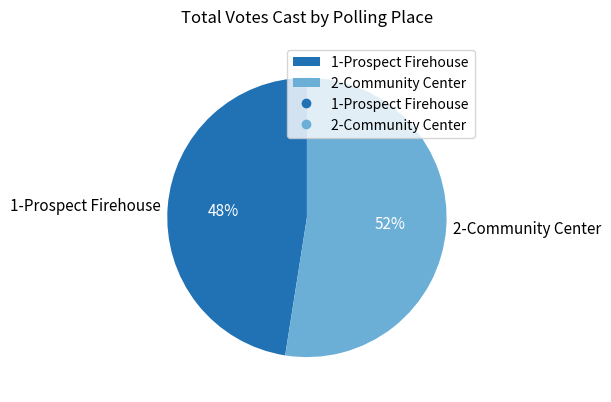

To the nearest percent, what portion does 2-Community Center represent?

52%